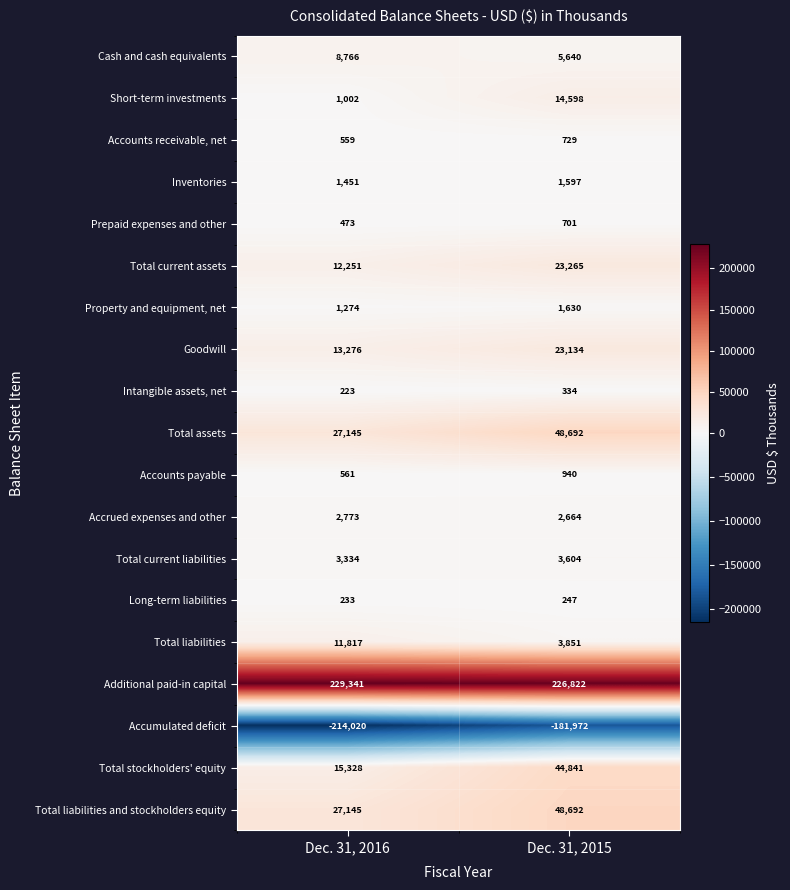

What is the approximate value of Accounts receivable, net at Dec. 31, 2015, to the nearest 10?

730